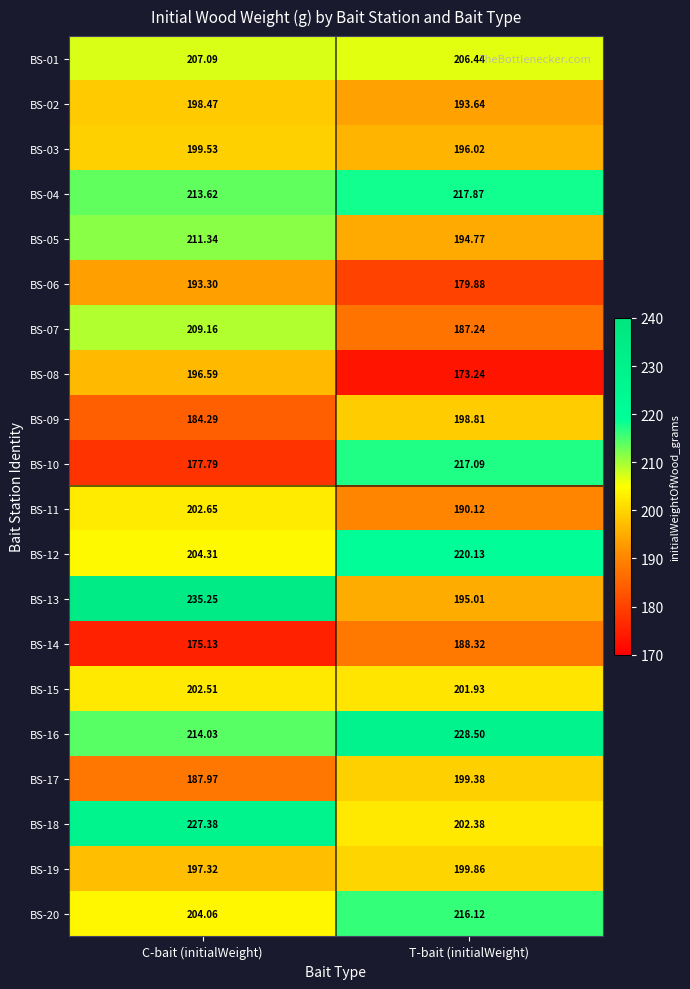

How many distinct data groups are displayed?

20